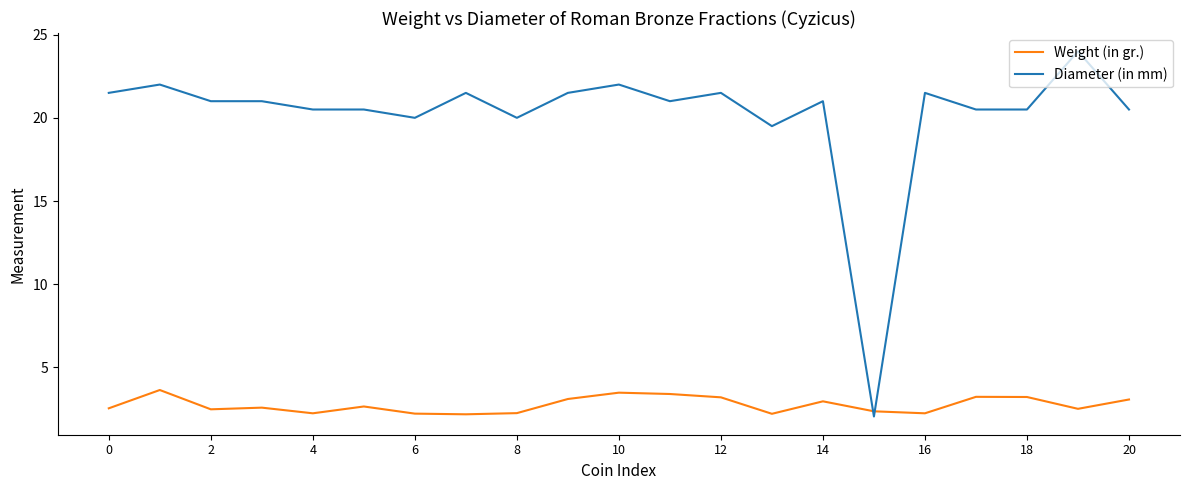

What is the maximum value for Diameter (in mm)?

24.0